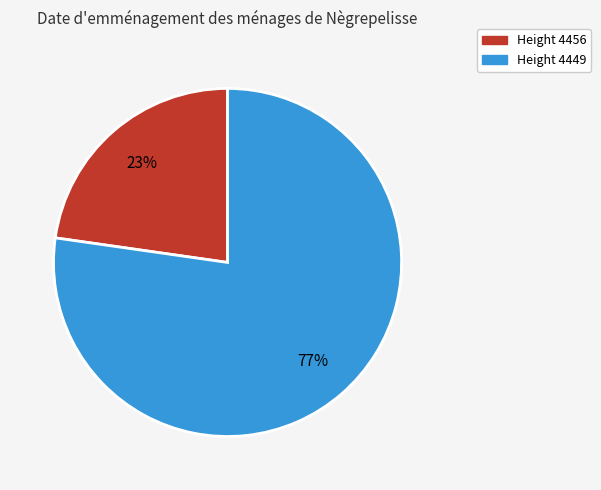

Does any single category account for the majority?

Yes